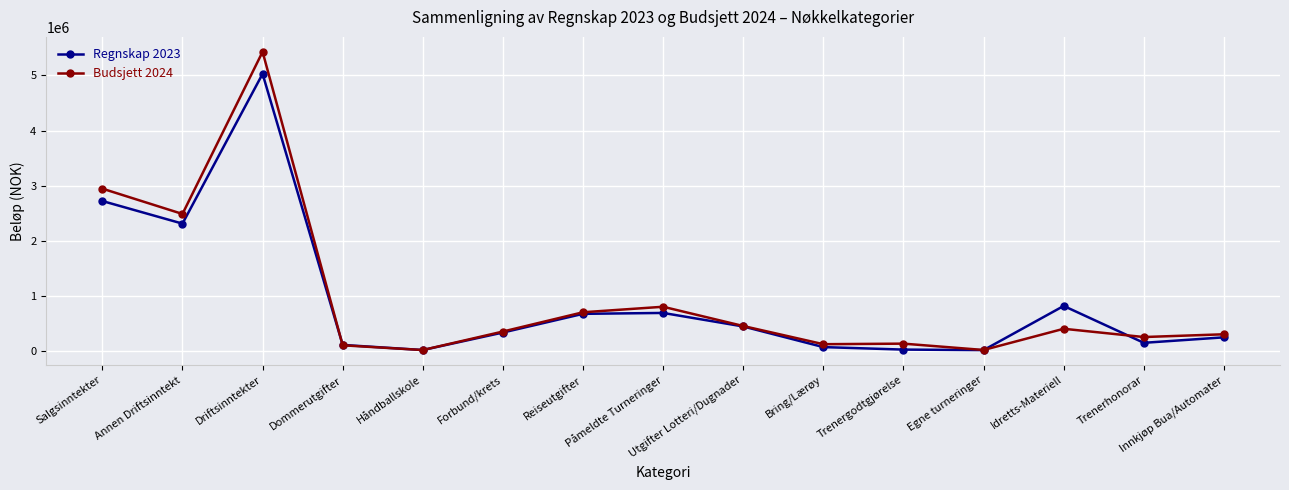

True or false: Regnskap 2023 and Budsjett 2024 intersect in this chart.

True